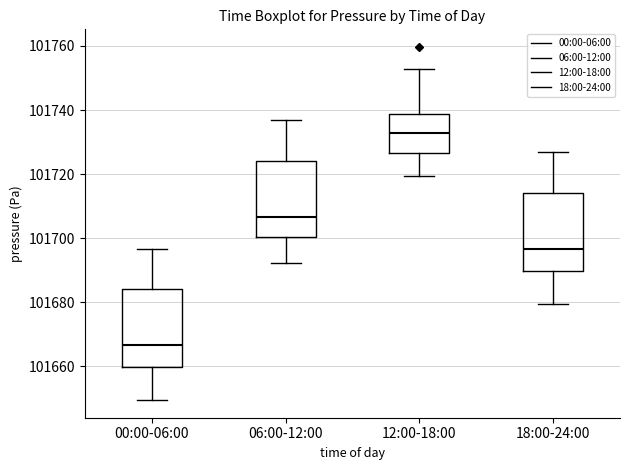

Reading left to right, transcribe this box plot: for each box, give where its median line is, the range the box spans, and where its two whiskers end, as read against the y-axis. The values are not printed on the chart, so give them approximately, as read against the axis.

00:00-06:00: median 101666, box 101660 to 101684, whiskers 101650 to 101696
06:00-12:00: median 101706, box 101700 to 101724, whiskers 101692 to 101736
12:00-18:00: median 101732, box 101726 to 101738, whiskers 101720 to 101752
18:00-24:00: median 101696, box 101690 to 101714, whiskers 101680 to 101726